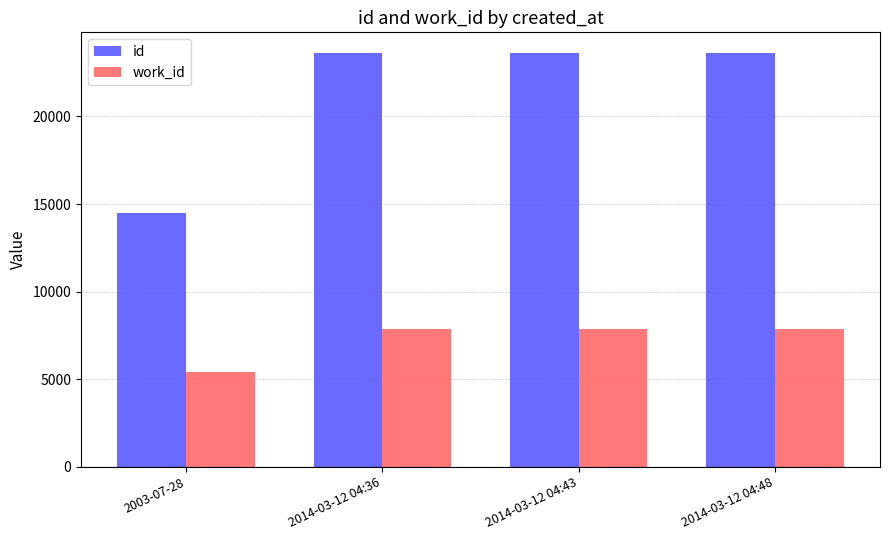

What is the maximum value shown in the chart?

23624